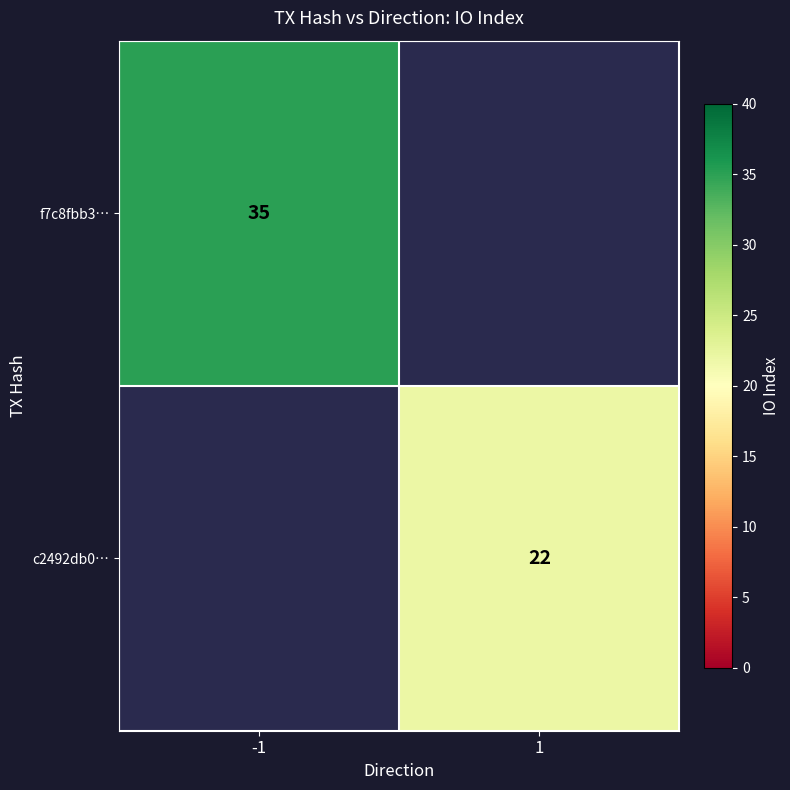

Is the value of c2492db0… at 1 greater than the value of f7c8fbb3… at -1?

No